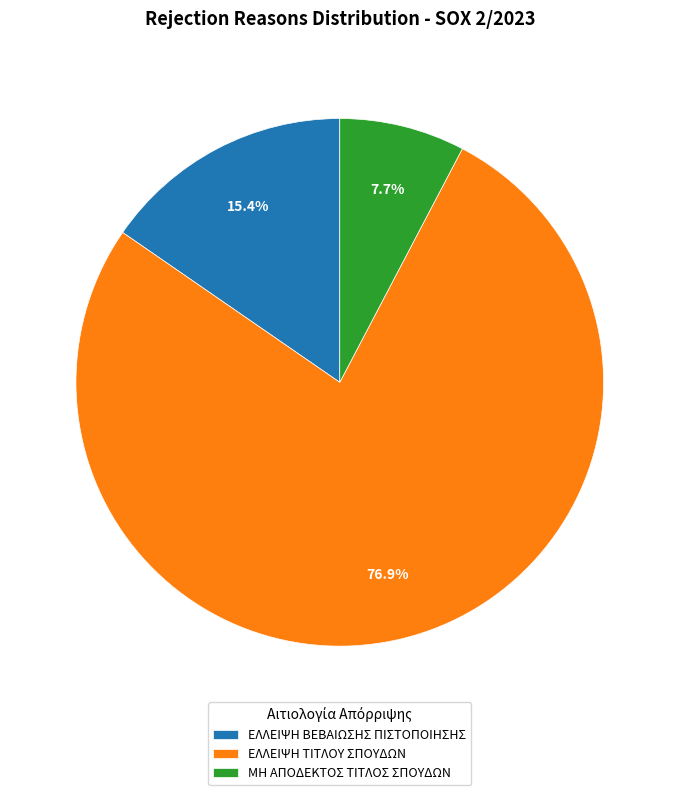

What portion of the pie excludes ΕΛΛΕΙΨΗ ΒΕΒΑΙΩΣΗΣ ΠΙΣΤΟΠΟΙΗΣΗΣ?

84.6%